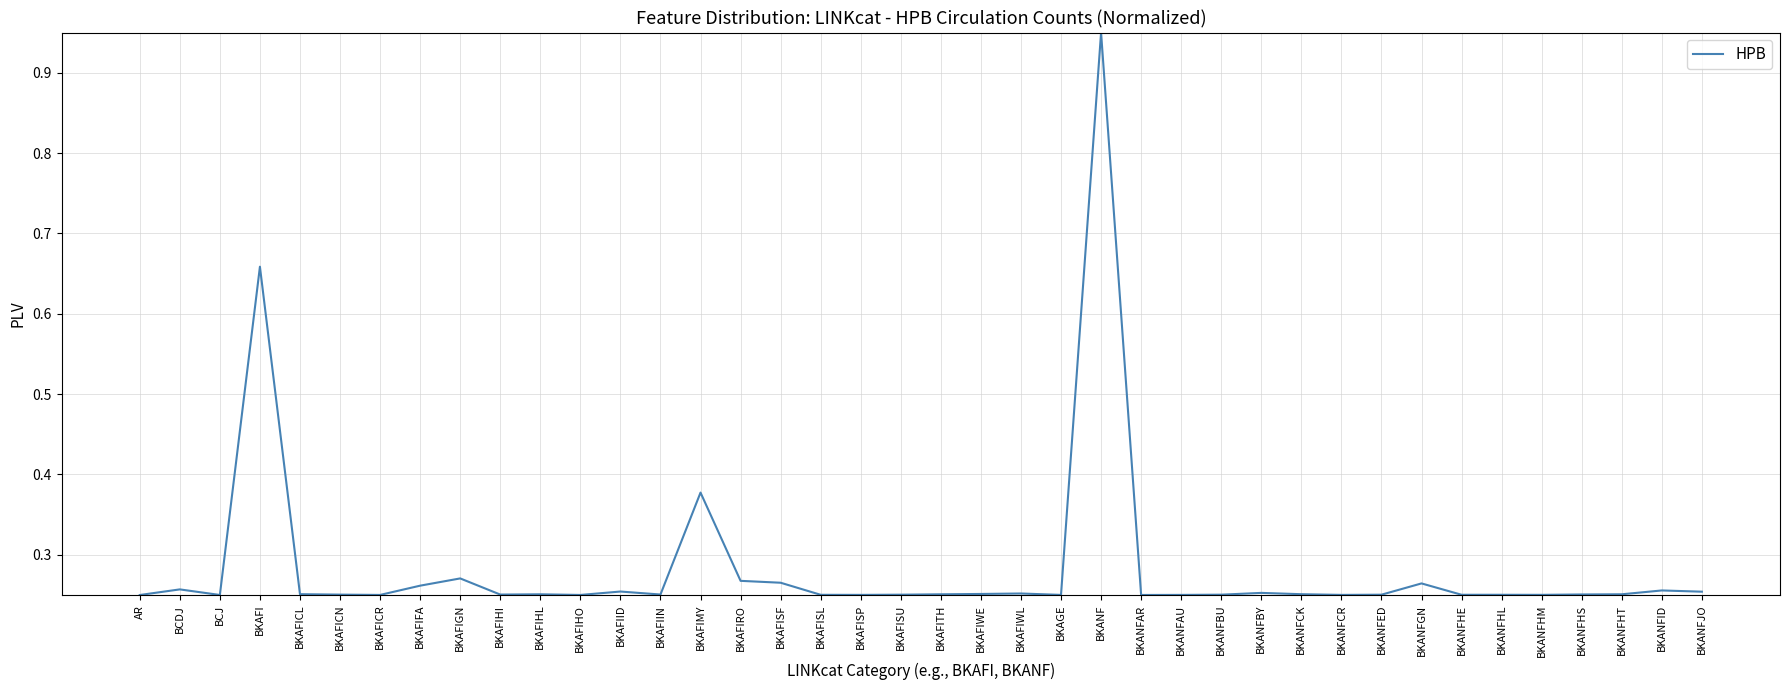

What position from the right is BKAGE?

17